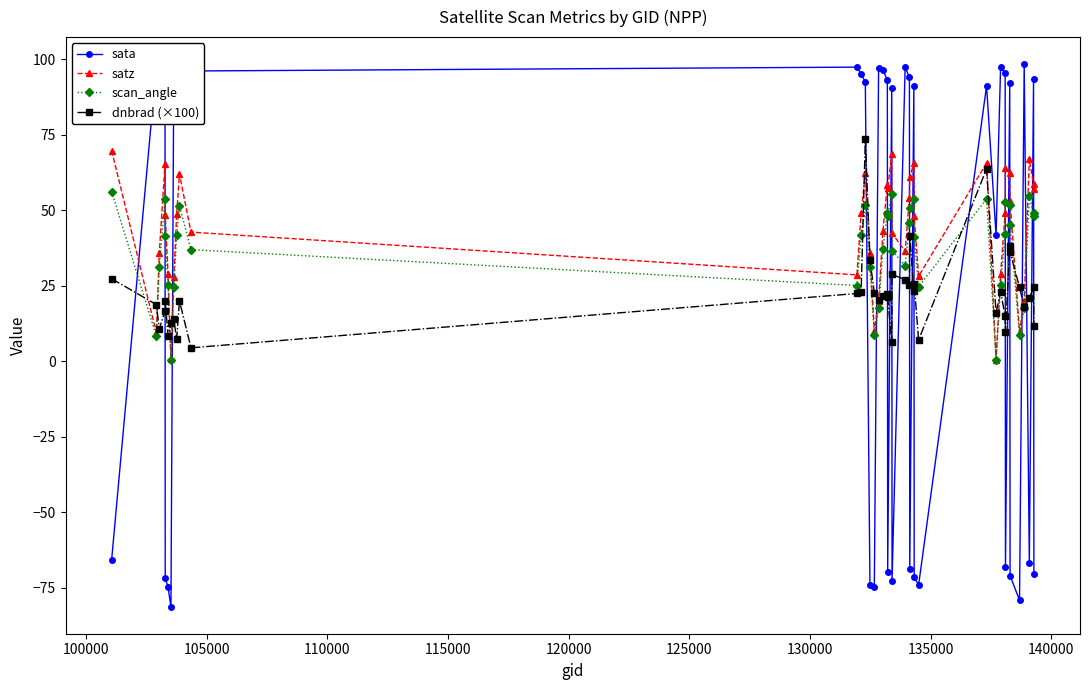

What is the value of the sata point at the 38th from the left?

-66.7